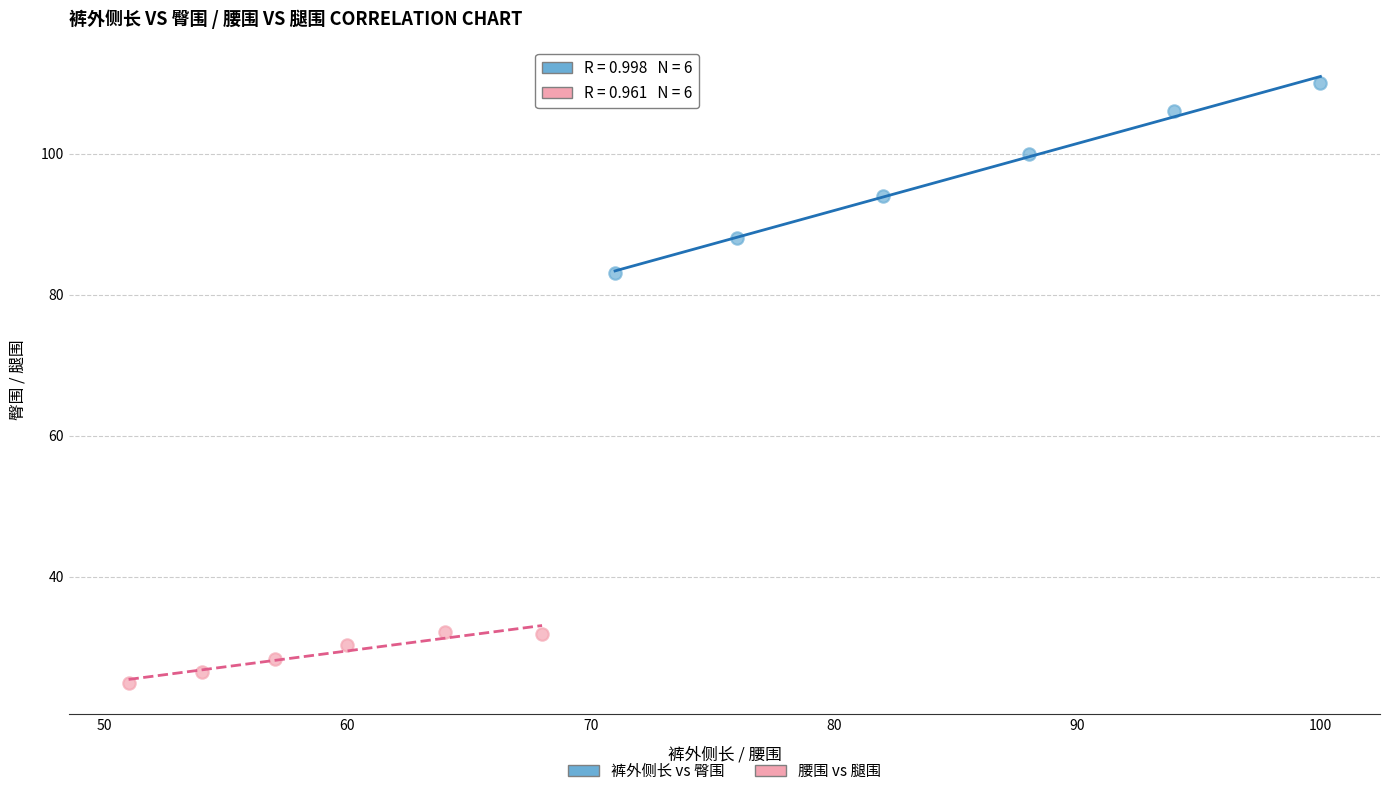

Which series contains the highest Y value?

裤外侧长 vs 臀围